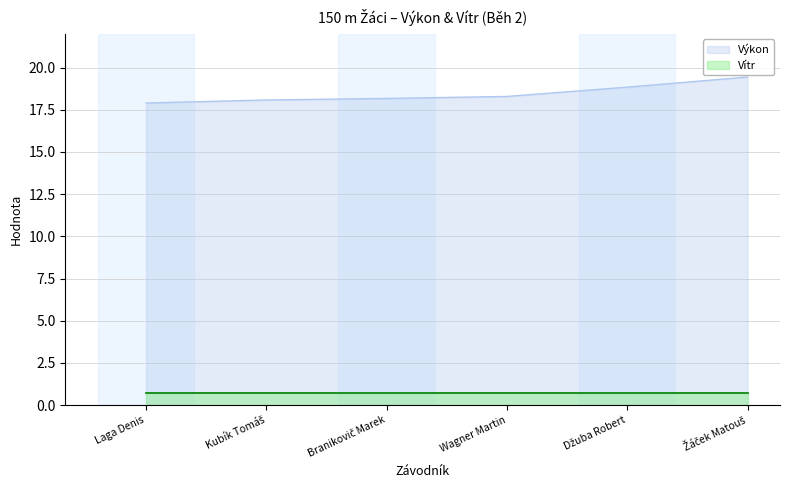

Approximately how many times larger is the value at Džuba Robert compared to Kubík Tomáš?

1.0